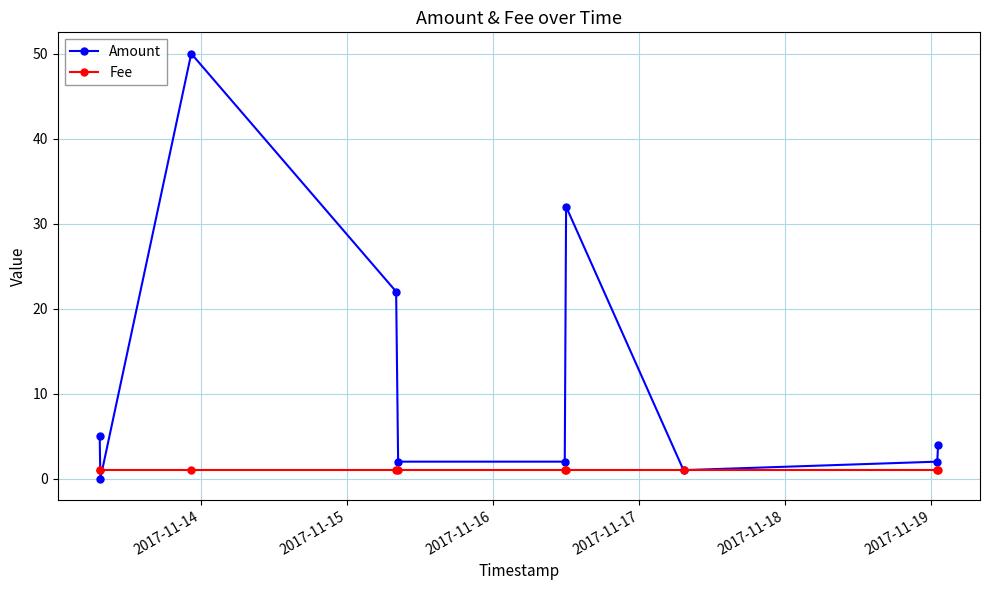

Rank the series by their average value, from highest to lowest.

Amount, Fee